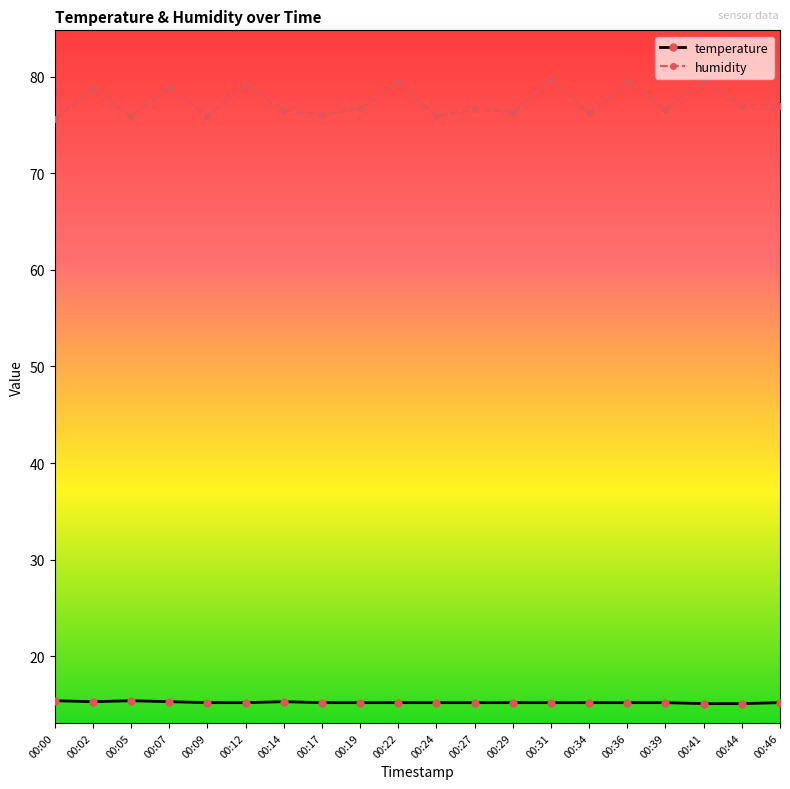

Where is the first local minimum for humidity?

00:05